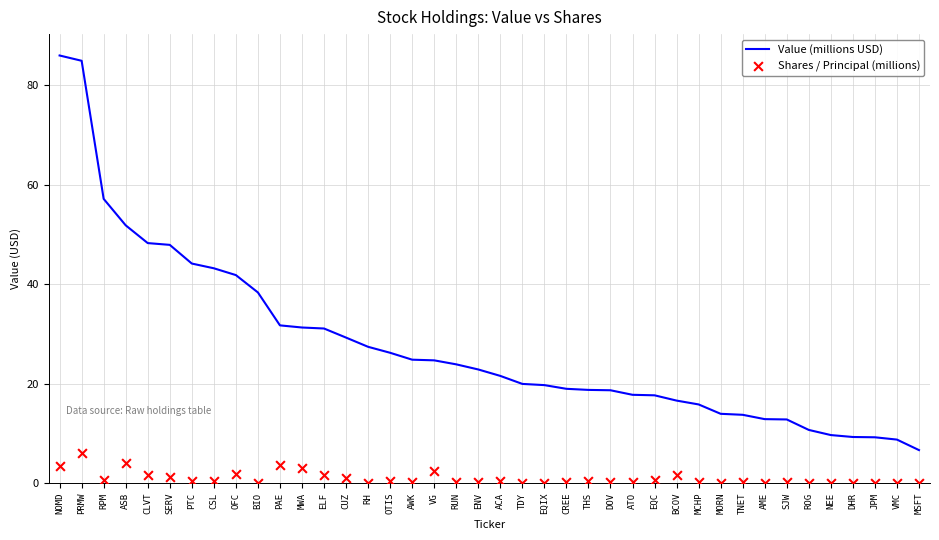

What are all the series names shown in the legend?

Value (millions USD), Shares / Principal (millions)